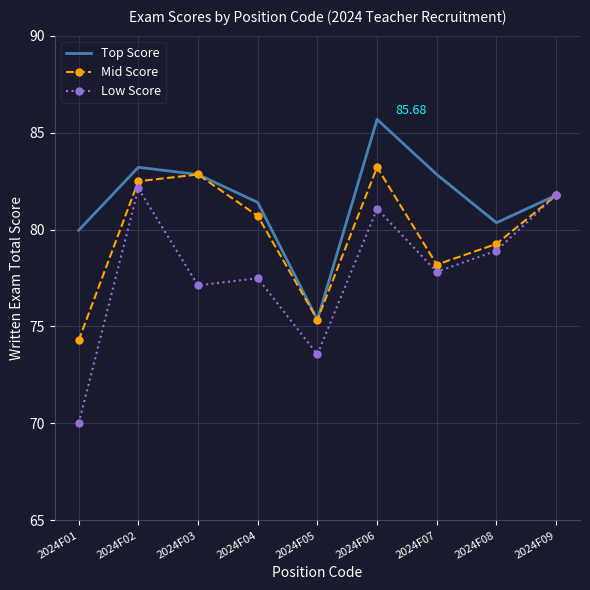

List the series in order of their peak value, lowest first.

Low Score, Mid Score, Top Score